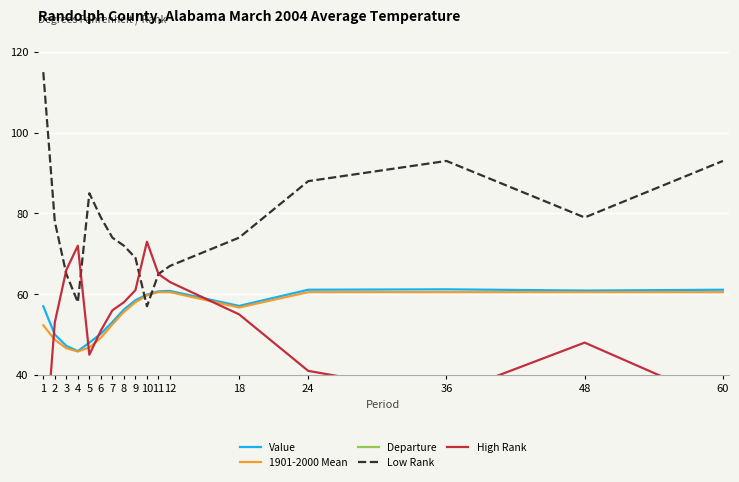

Which series has the largest total across all categories?

Low Rank